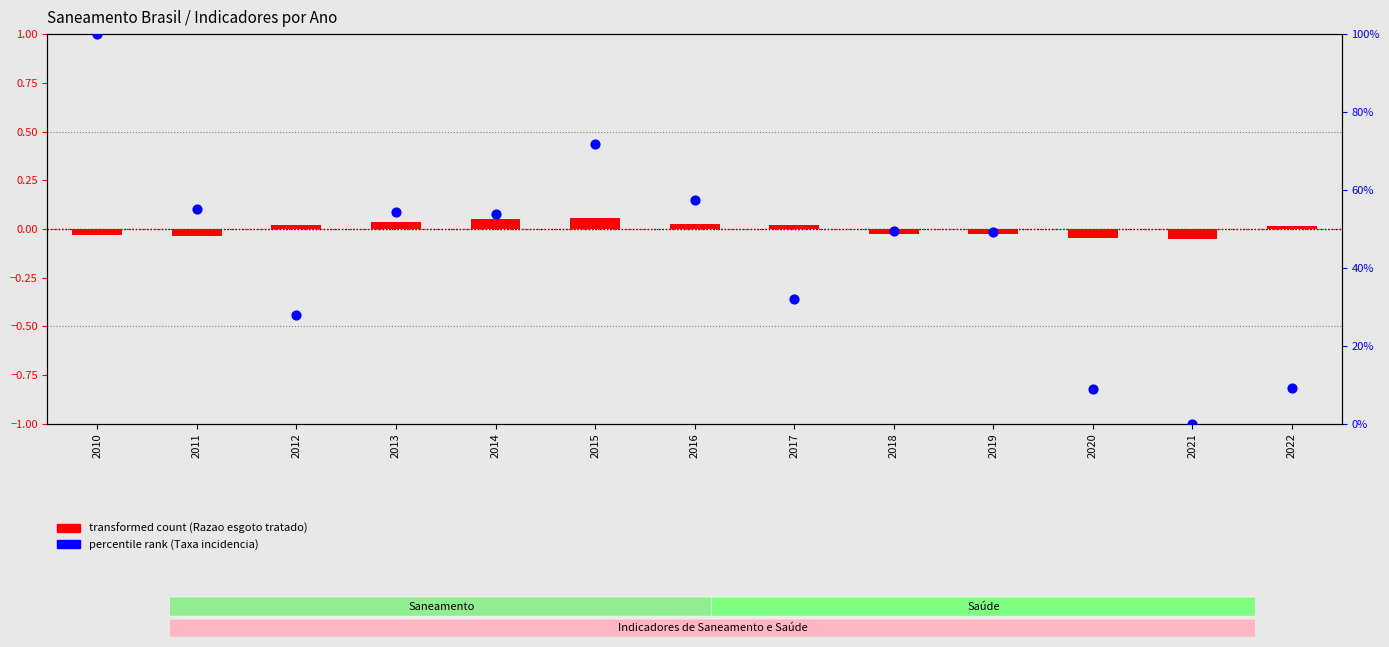

Which series reaches the minimum Y coordinate?

transformed count (Razao esgoto)